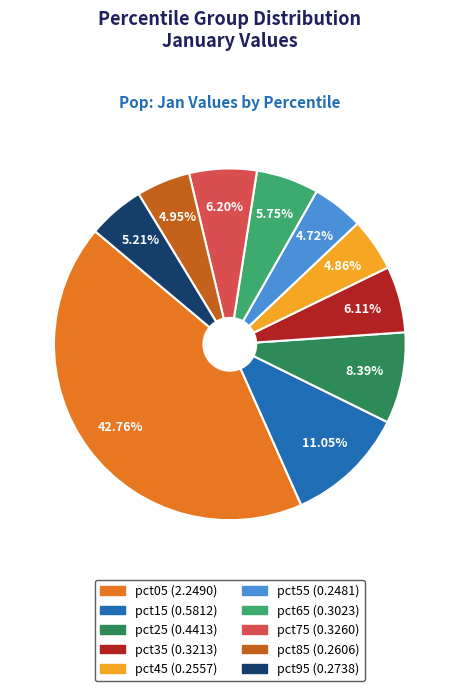

Which has a higher value, pct55 or pct75?

pct75